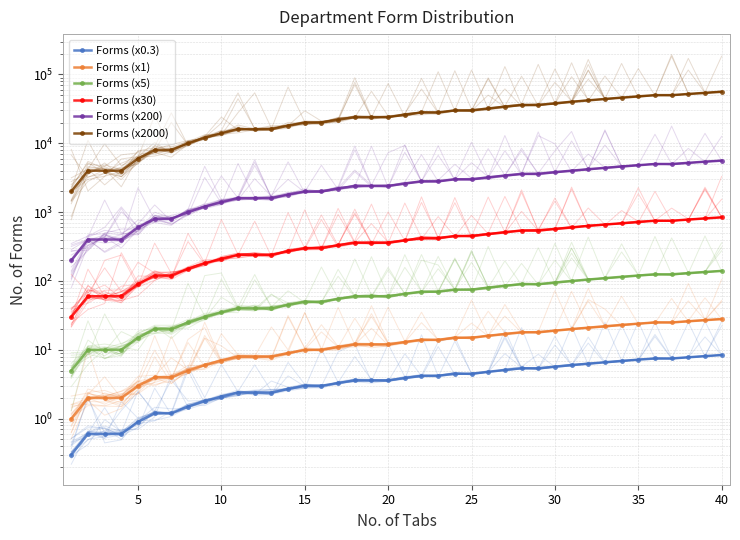

How many distinct data groups are displayed?

6